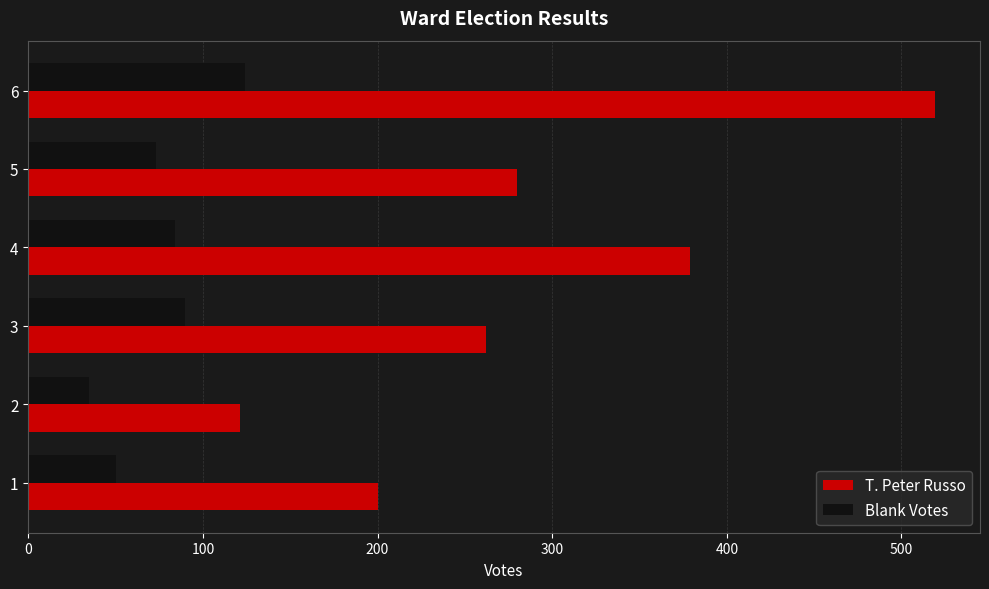

What is the total value across all series at 1?

250